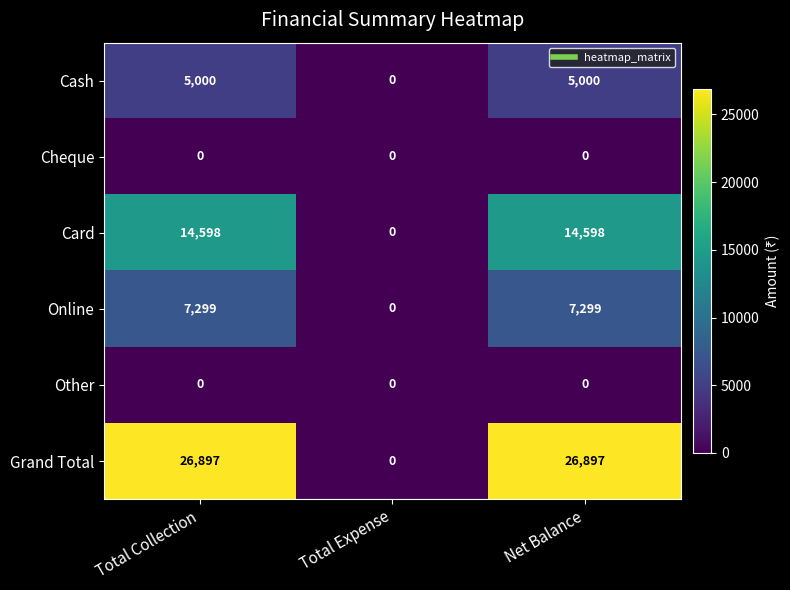

What is the sum of the Grand Total values at Net Balance and Total Collection?

53794